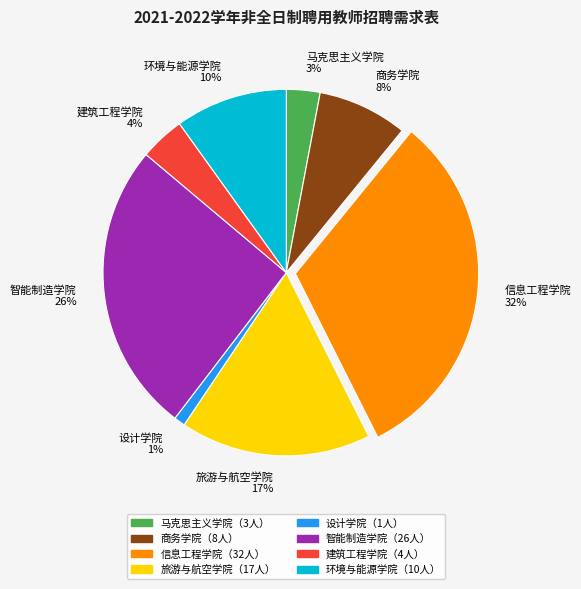

How many slices are in this pie chart?

8